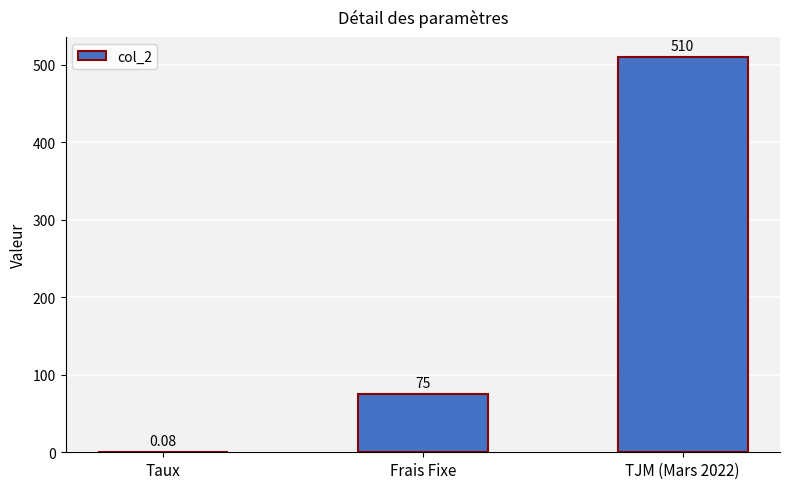

Which has a higher value, TJM (Mars 2022) or Frais Fixe?

TJM (Mars 2022)